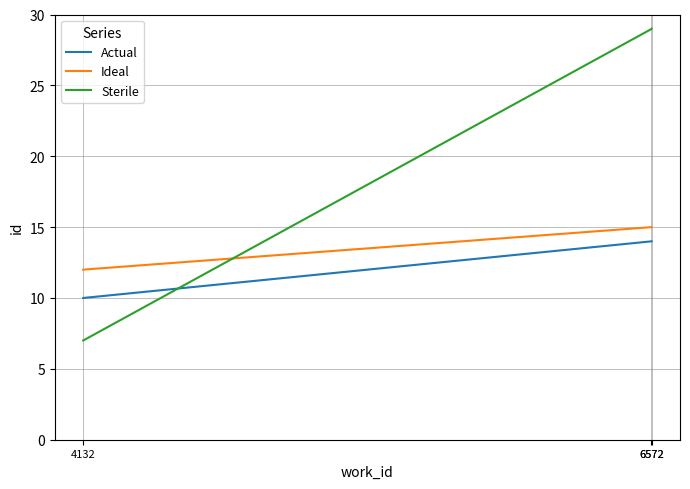

Rank the series by their maximum value, from lowest to highest.

Actual, Ideal, Sterile